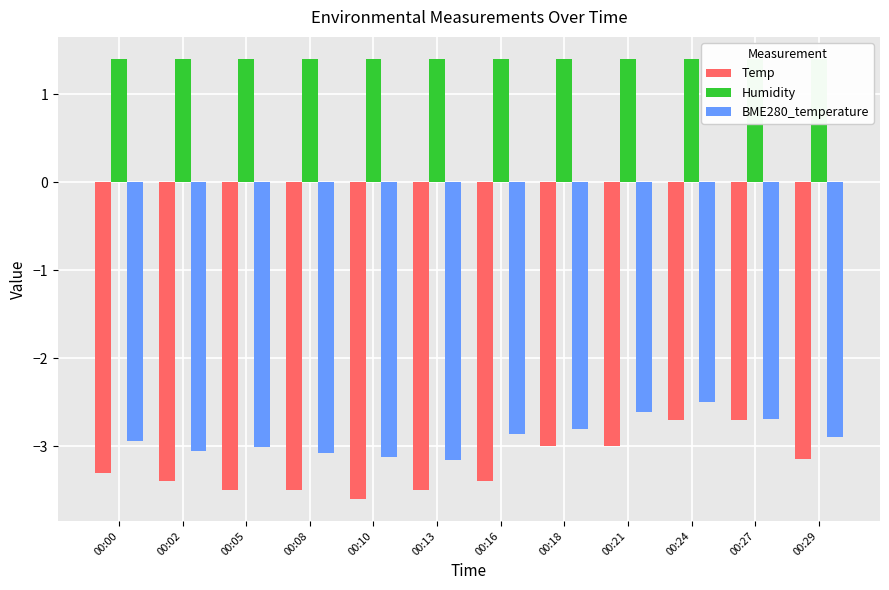

What is the highest value of the Temp series?

-2.7